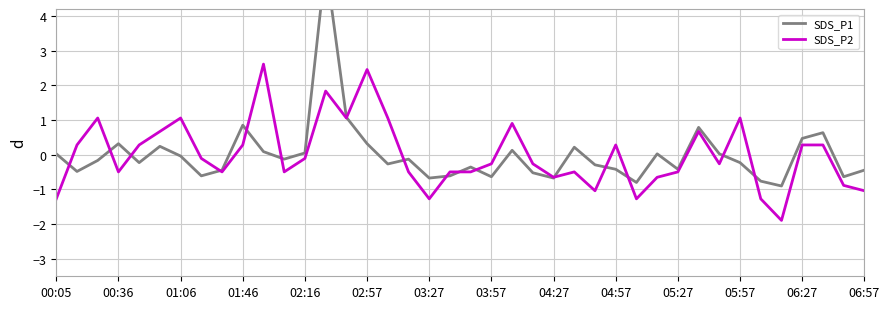

Between which two adjacent categories do SDS_P2 and SDS_P1 first intersect?

00:05 and 00:36